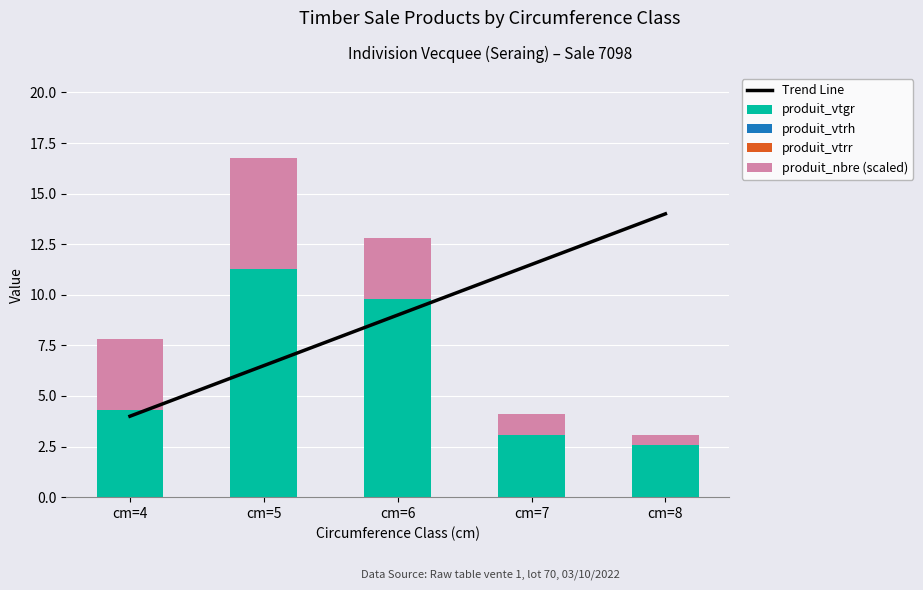

Reading left to right, extract all data points from this chart.

Trend Line: cm=4=4.0	cm=5=6.5	cm=6=9.0	cm=7=11.5	cm=8=14.0
produit_vtgr: cm=4=4.3	cm=5=11.3	cm=6=9.8	cm=7=3.1	cm=8=2.6
produit_vtrh: cm=4=0.0	cm=5=0.0	cm=6=0.0	cm=7=0.0	cm=8=0.0
produit_vtrr: cm=4=0.0	cm=5=0.0	cm=6=0.0	cm=7=0.0	cm=8=0.0
produit_nbre (scaled): cm=4=3.5	cm=5=5.5	cm=6=3.0	cm=7=1.0	cm=8=0.5